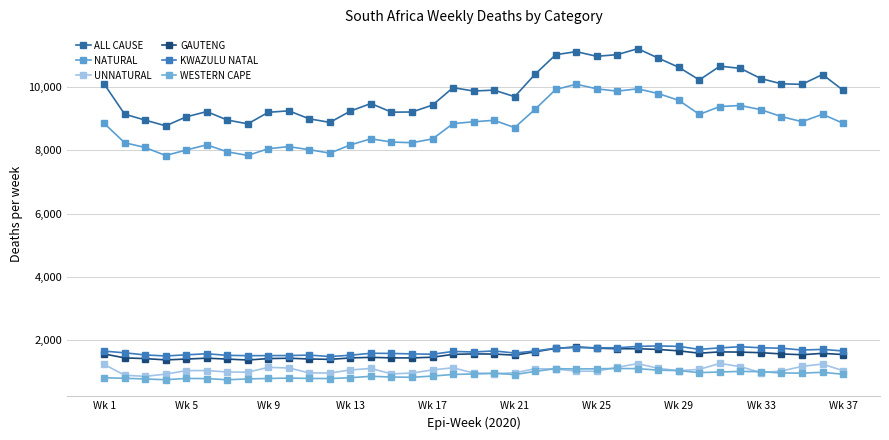

Does the chart have visible grid lines?

Yes